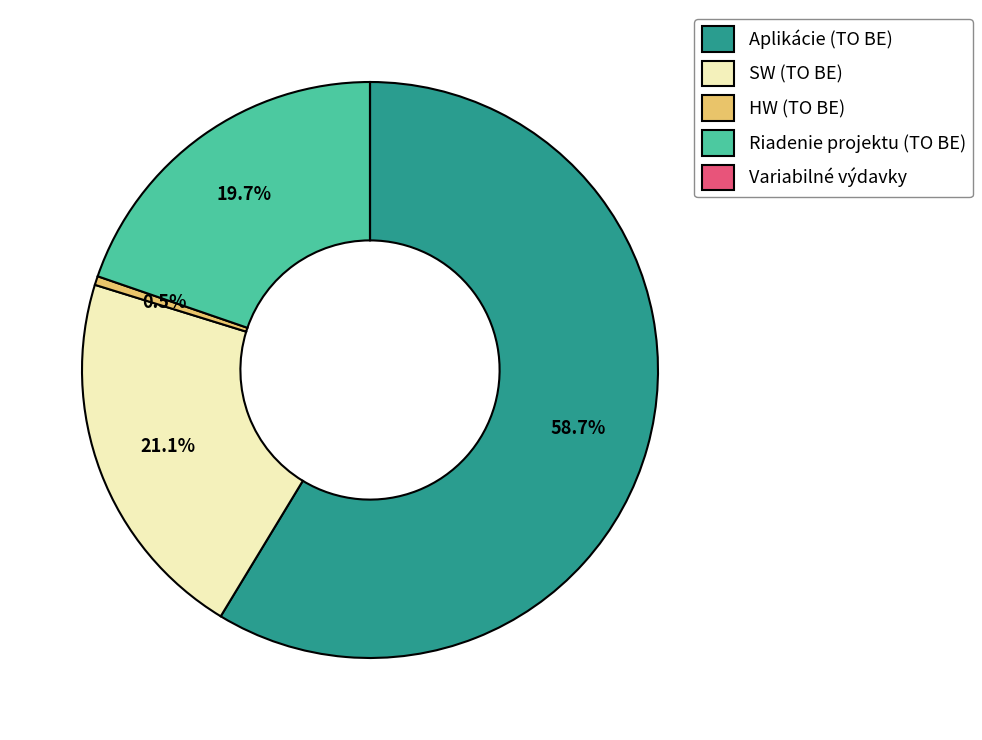

Which has a higher value, Aplikácie (TO BE) or HW (TO BE)?

Aplikácie (TO BE)